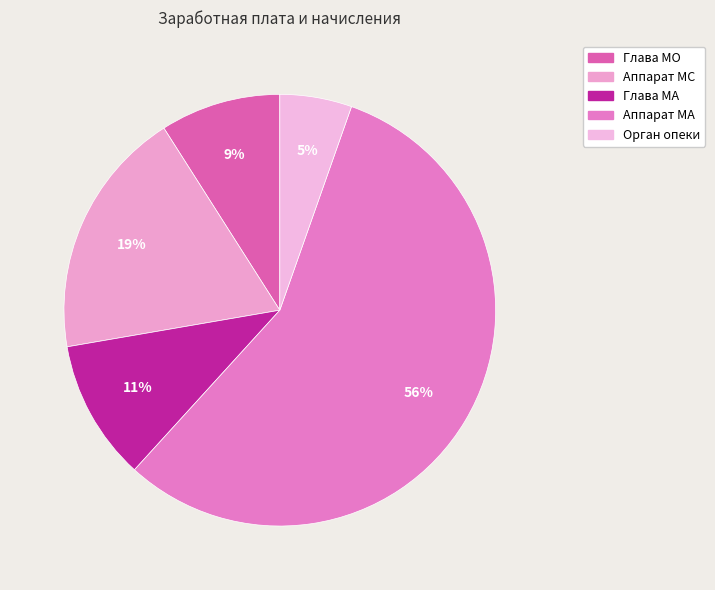

To the nearest percent, what is the difference between the largest and smallest slice percentages?

51%